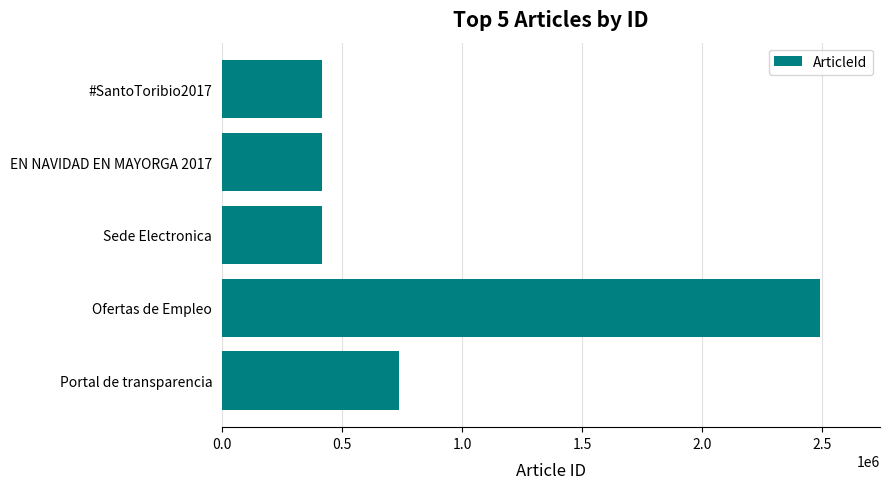

What is the value of the 5th bar from the top?

736567